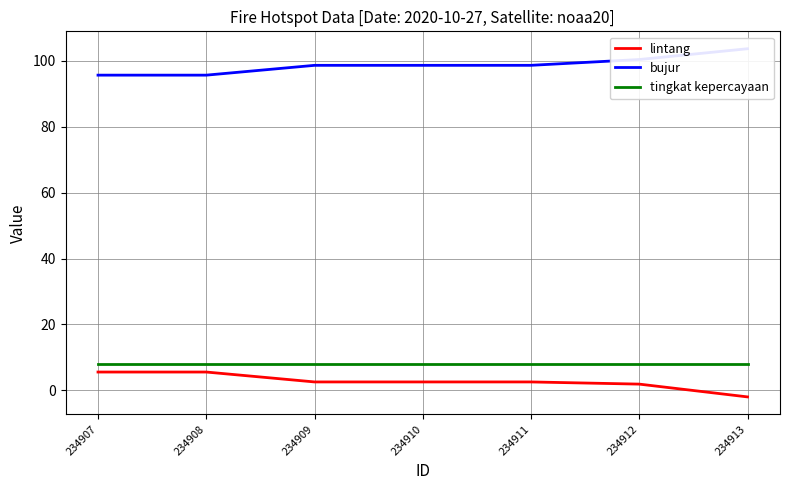

The value of lintang at 234910 is 2.5. True or false?

True